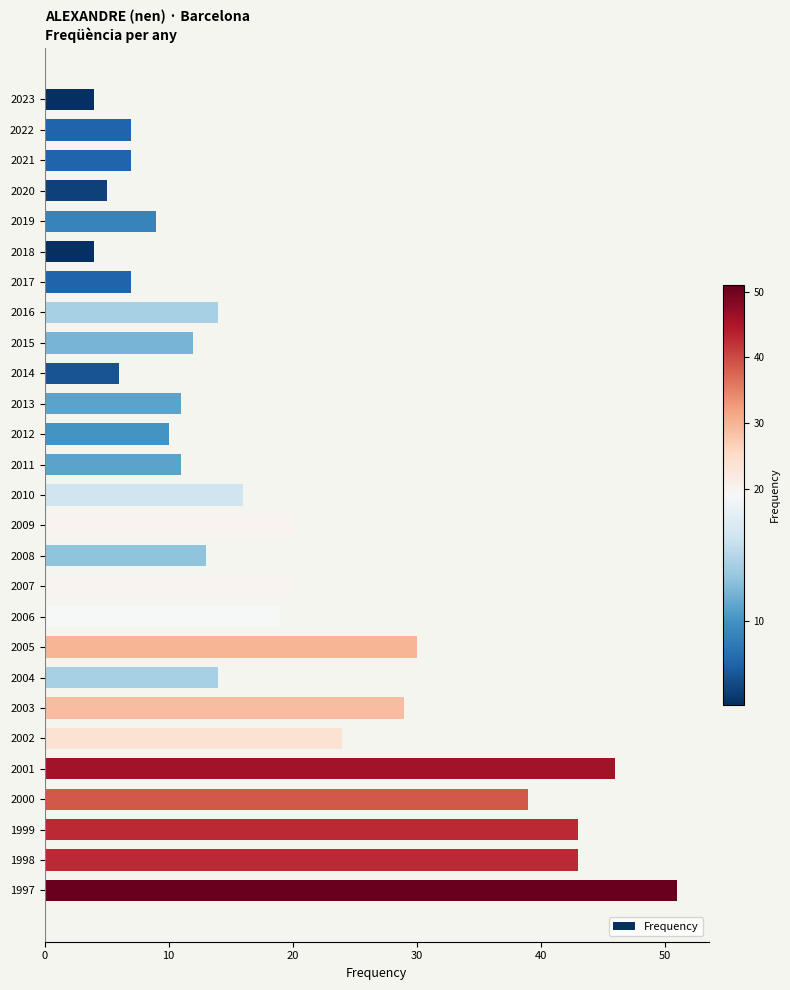

Reading top to bottom, transcribe all the data shown in this chart.

2023=4	2022=7	2021=7	2020=5	2019=9	2018=4	2017=7	2016=14	2015=12	2014=6	2013=11	2012=10	2011=11	2010=16	2009=20	2008=13	2007=20	2006=19	2005=30	2004=14	2003=29	2002=24	2001=46	2000=39	1999=43	1998=43	1997=51